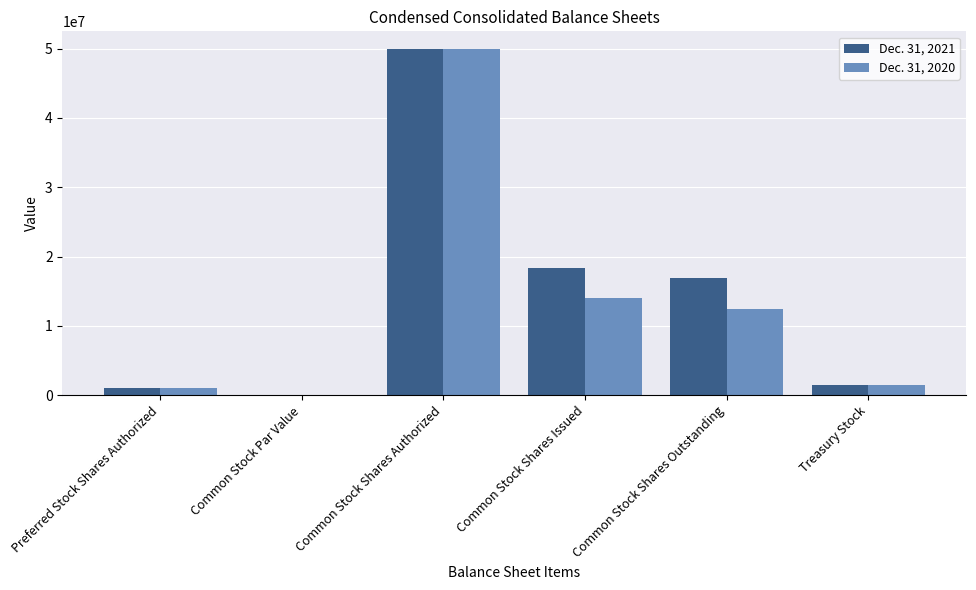

What is the difference between the Dec. 31, 2020 values at Treasury Stock and Common Stock Shares Authorized?

48549600.0